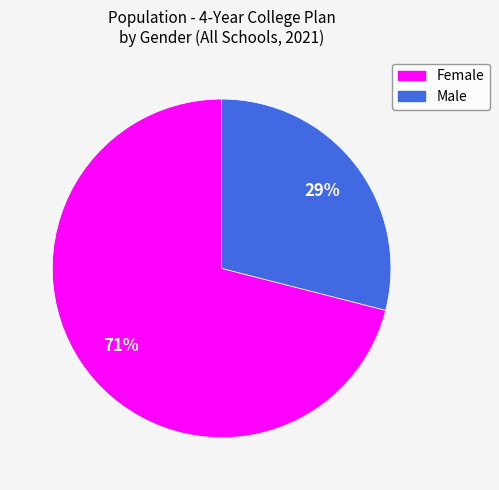

Approximately how many times larger is the value at Male compared to Female?

0.4